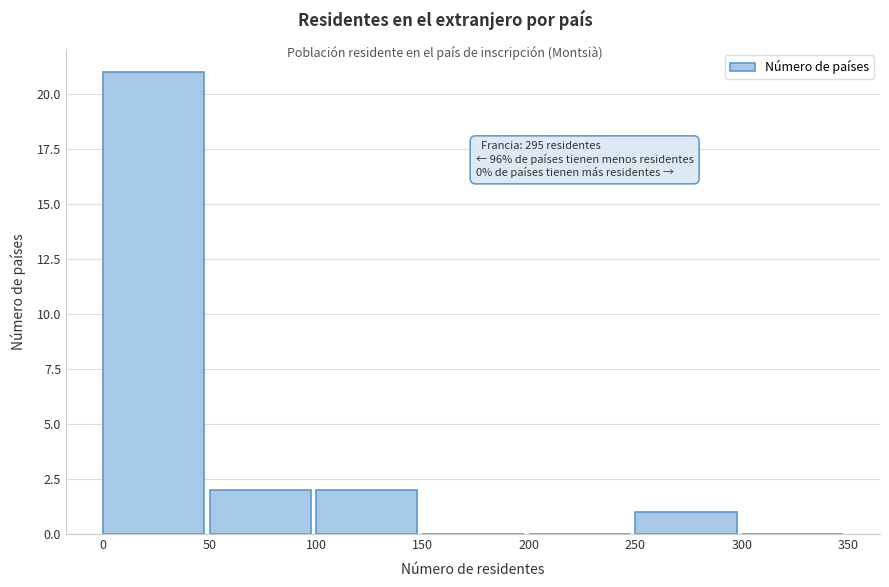

Over which range of the x-axis is the bar tallest?

0 to 50